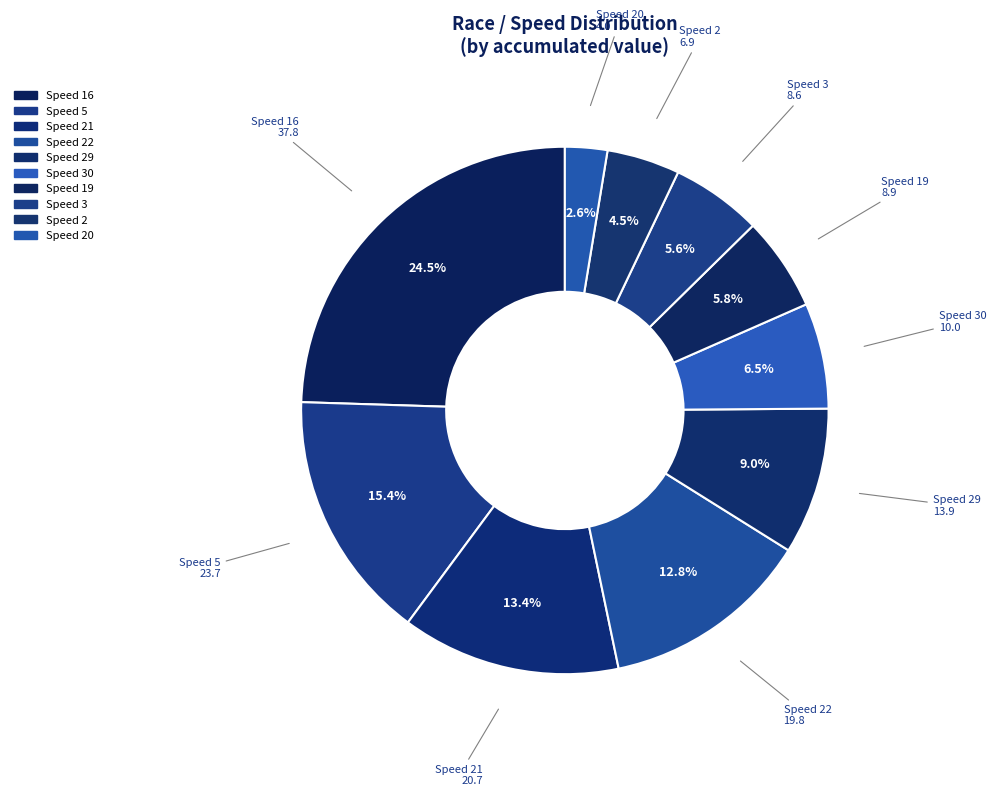

Is there any slice that represents more than half of the pie?

No